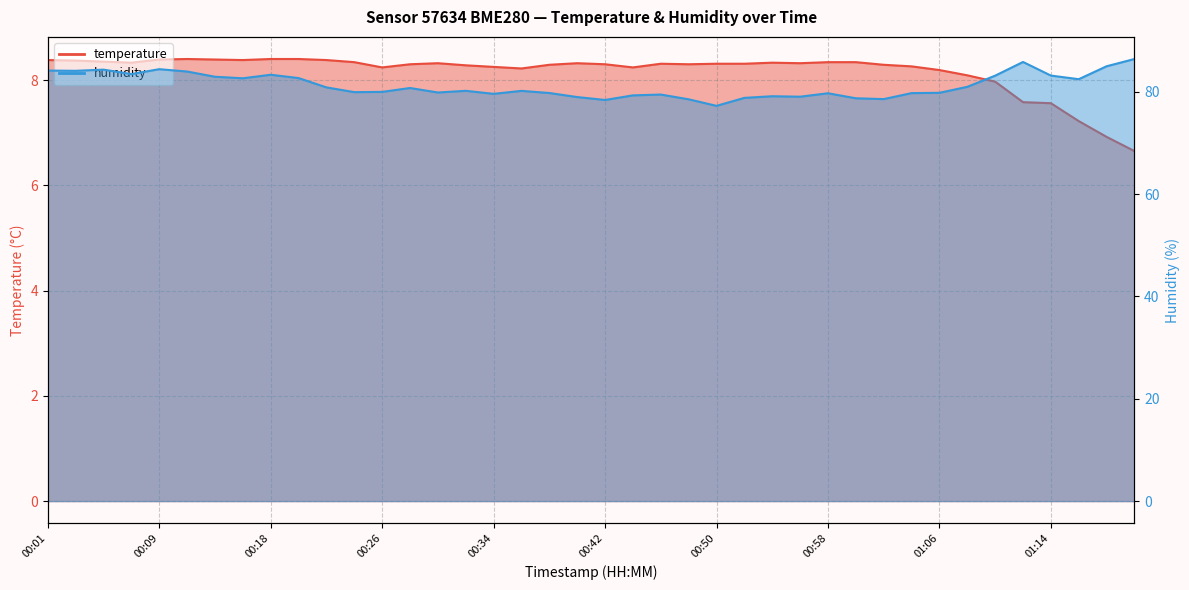

True or false: temperature and humidity cross at least once.

False